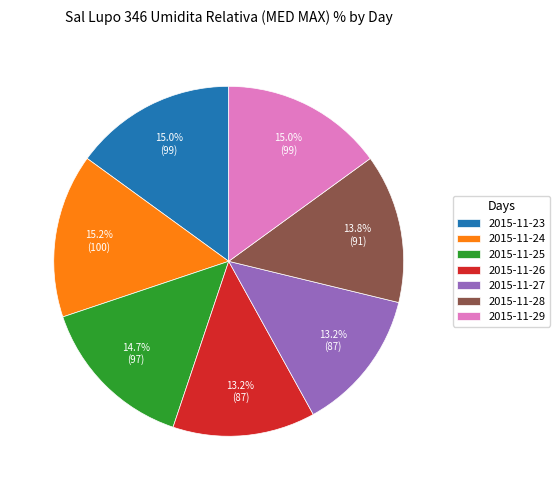

What portion of the pie excludes 2015-11-25?

85.3%